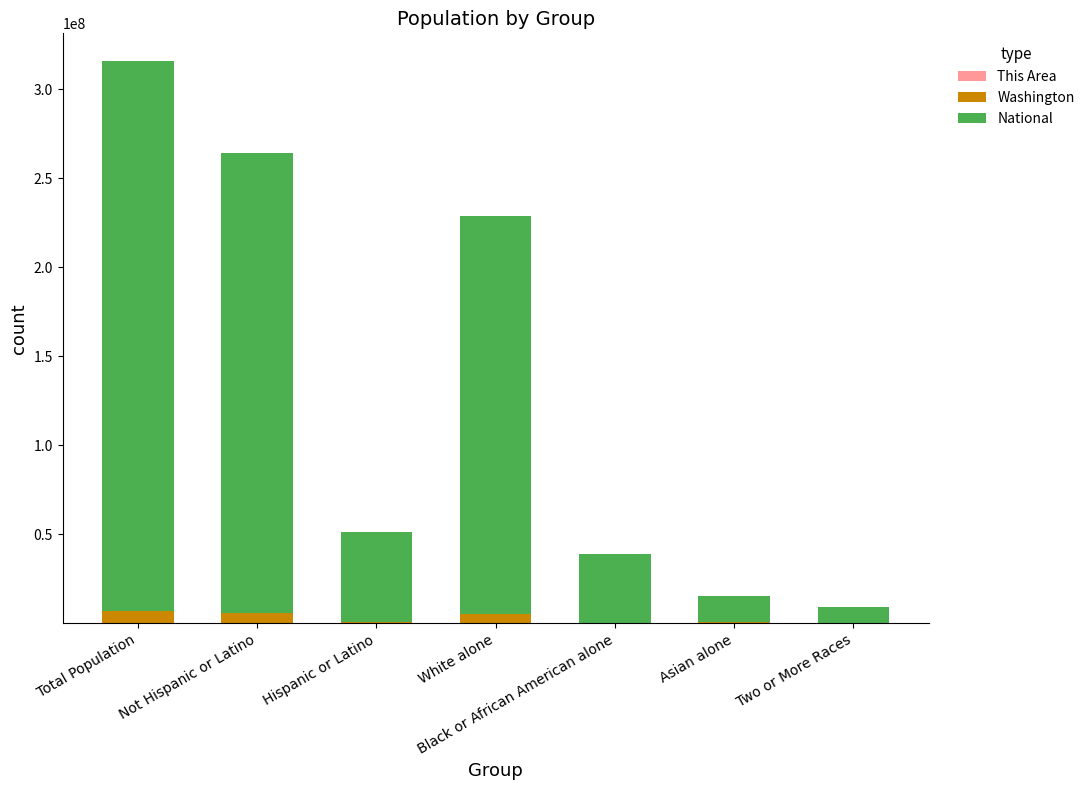

What is the sum of the Washington values at Asian alone and Total Population?

7205607